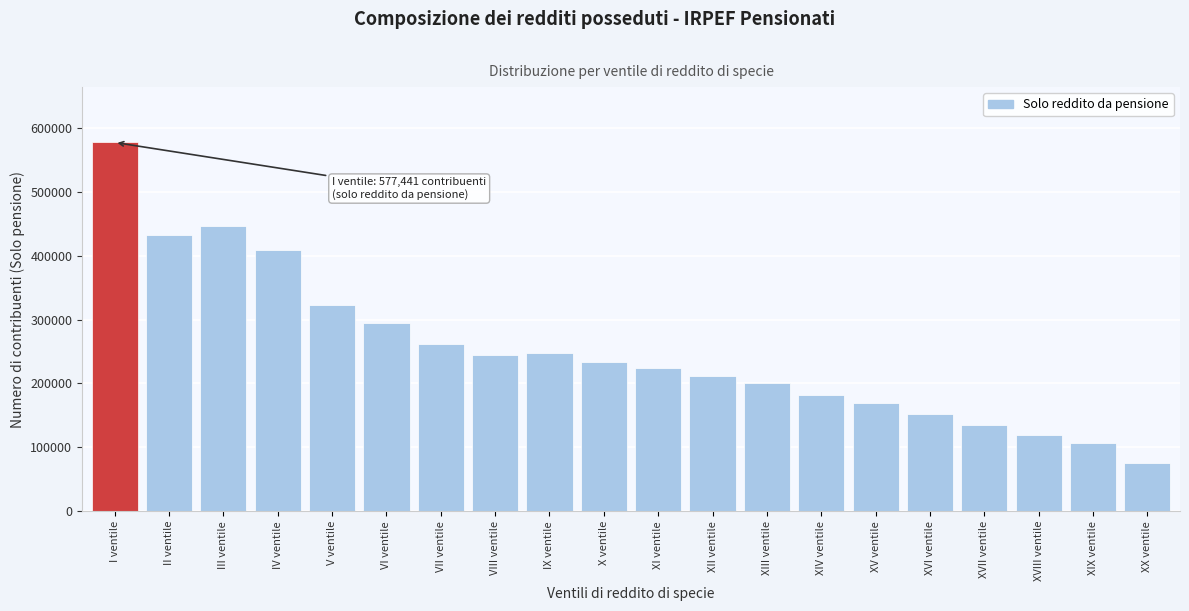

What is the value of the 20th bar from the left?

74803